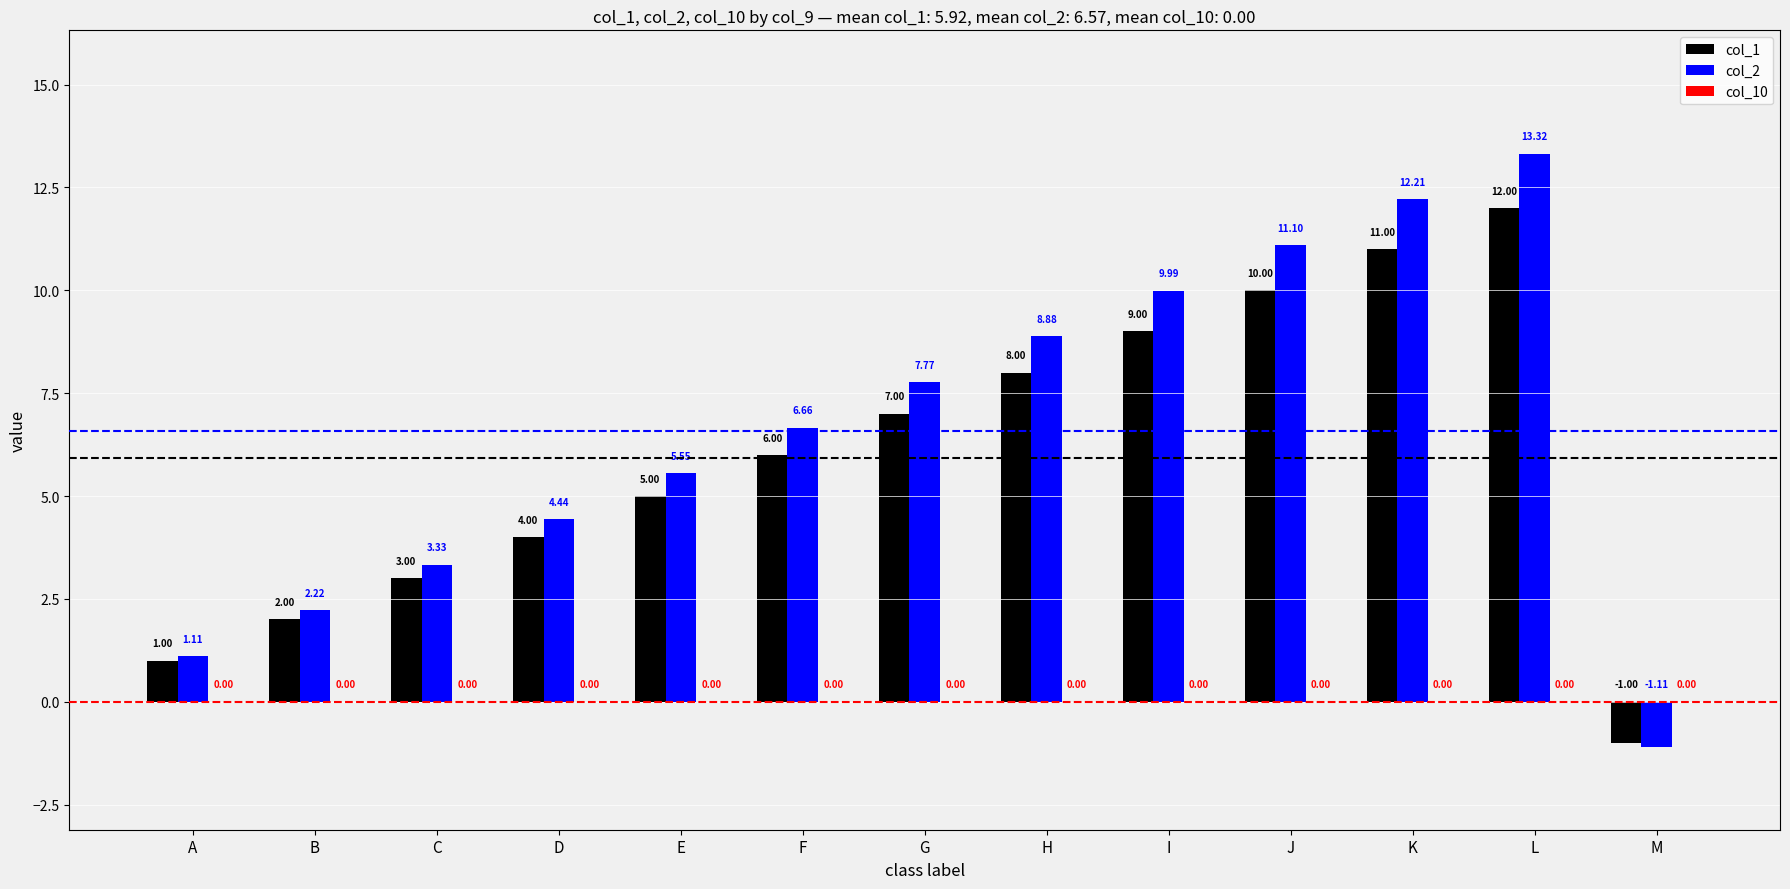

What is the difference between the maximum and minimum values in the col_1 series?

13.0